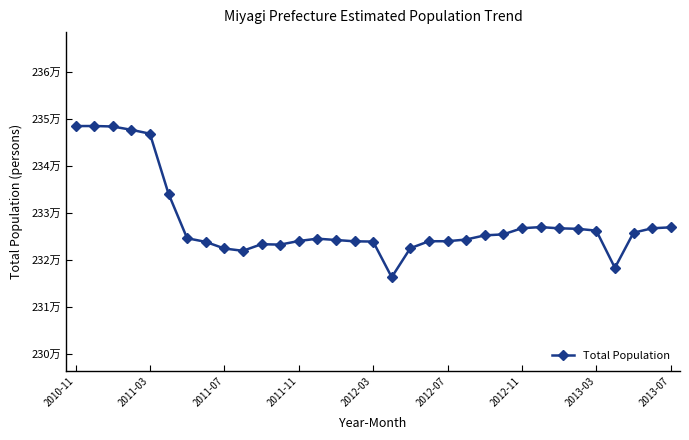

At which category does the chart reach its minimum across all series?

17